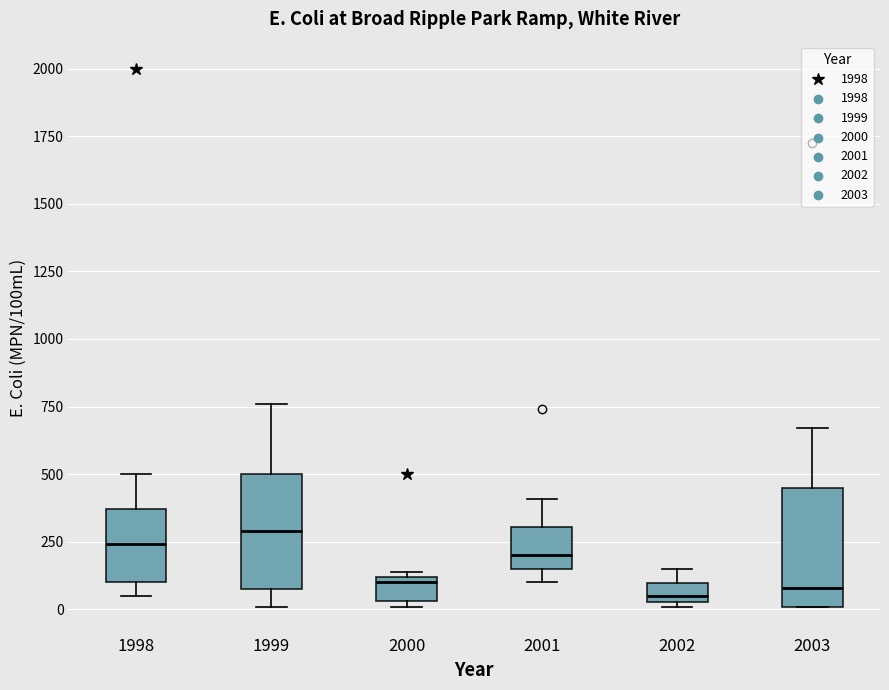

Where does the upper whisker of the box at x = 2002 end on the y-axis? The values are not printed on the chart, so give them approximately, as read against the axis.

150